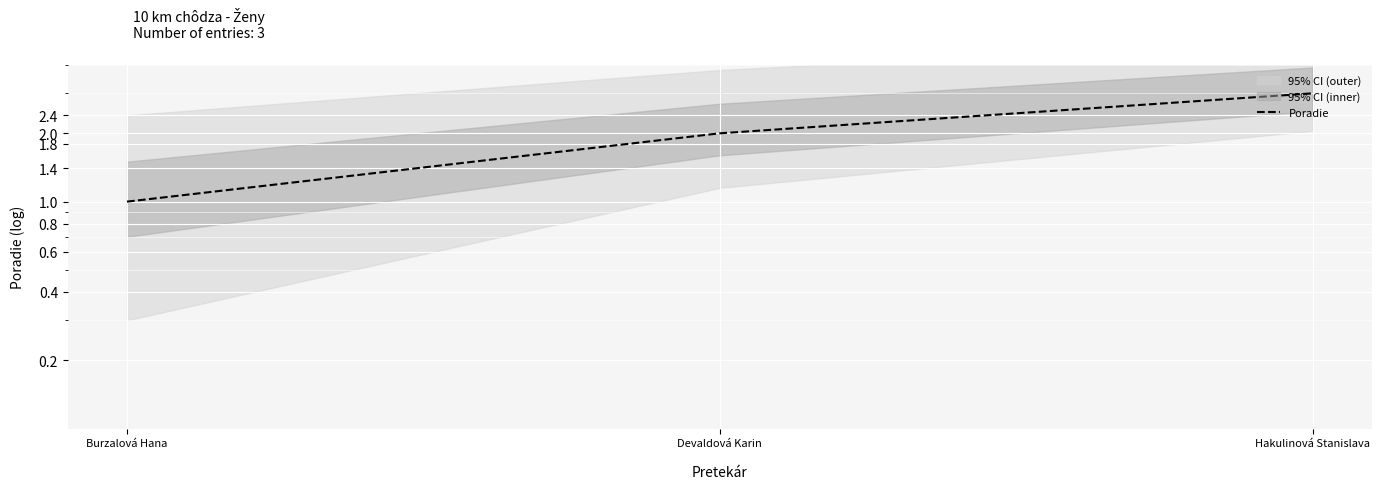

What is the greatest value displayed?

3